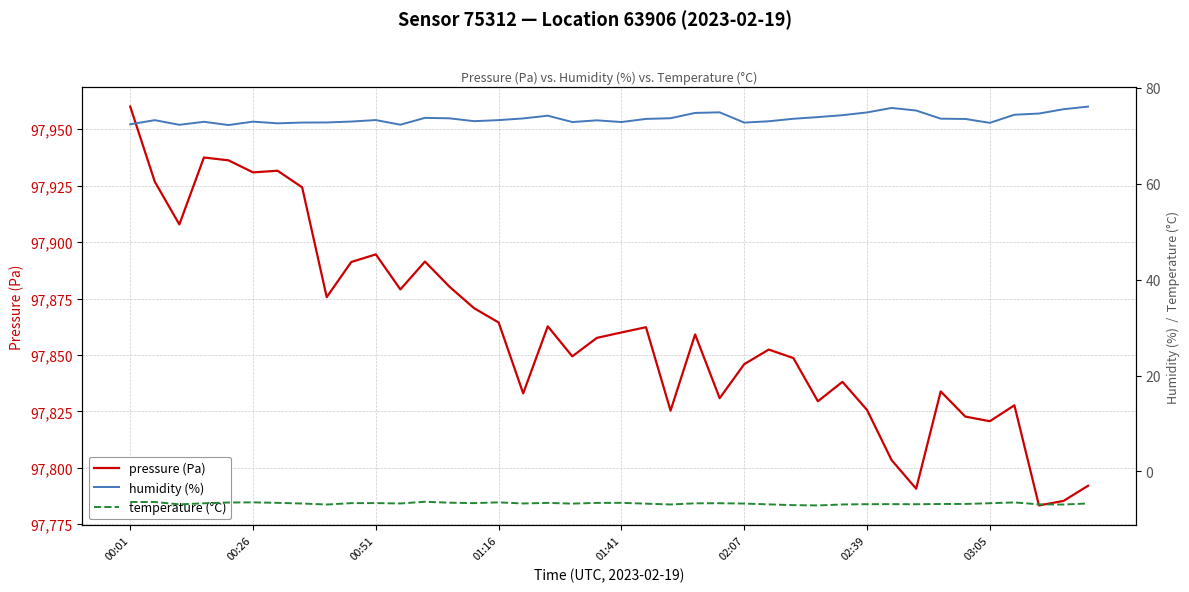

Does the chart have visible grid lines?

Yes